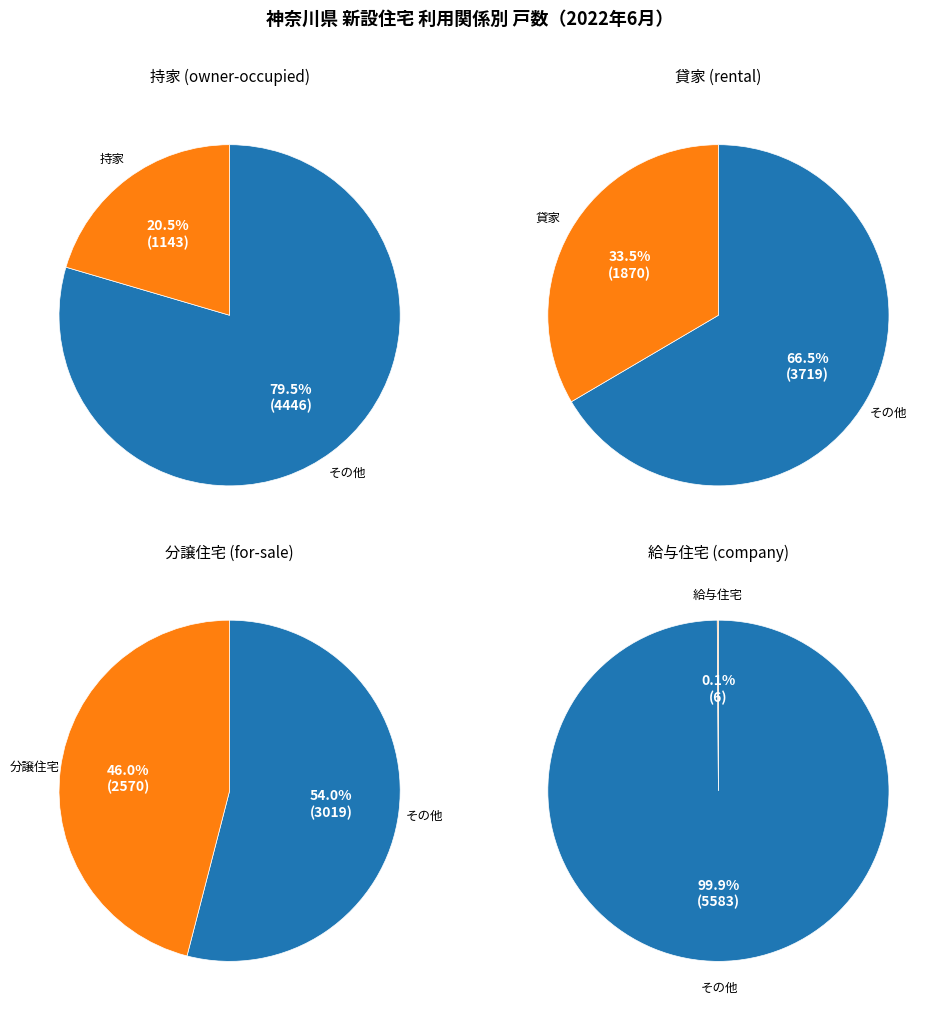

Does 持家 represent more than half of the total?

No